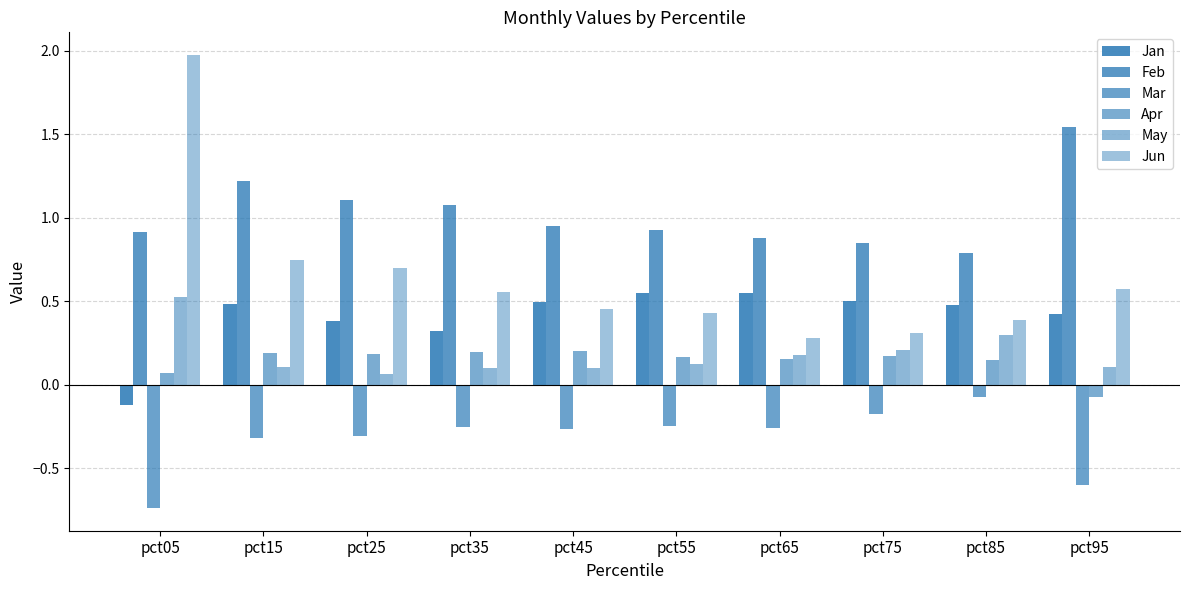

What value does the Feb series have at pct15?

1.2